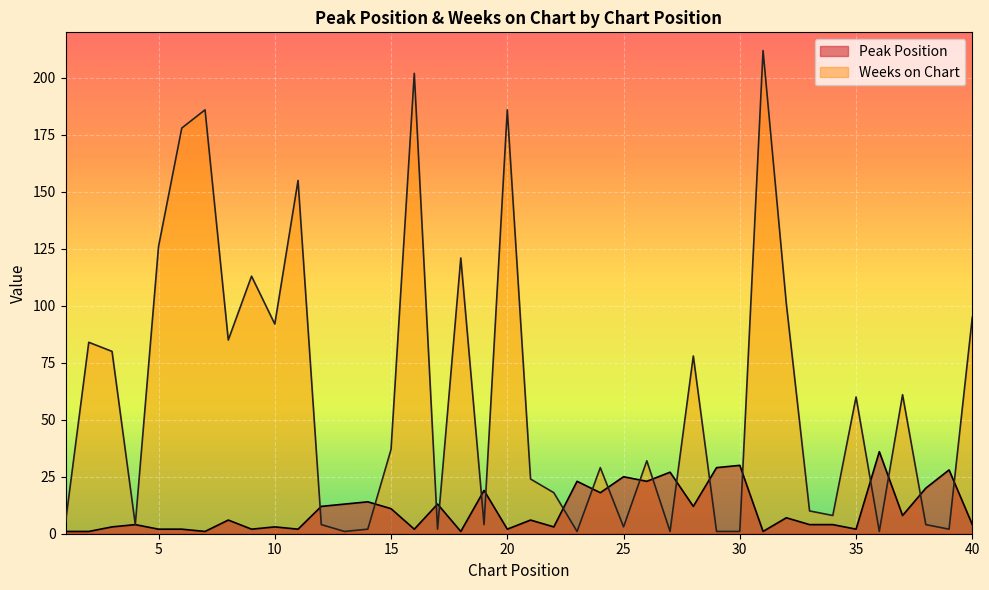

What is the difference between the maximum and minimum values in the Peak Position series?

35